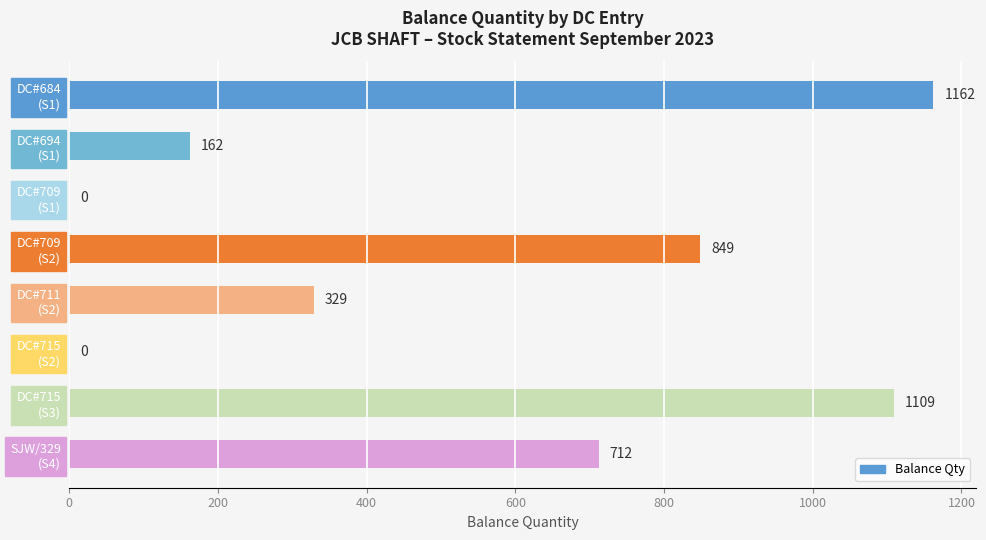

What is the sum of all values?

4323